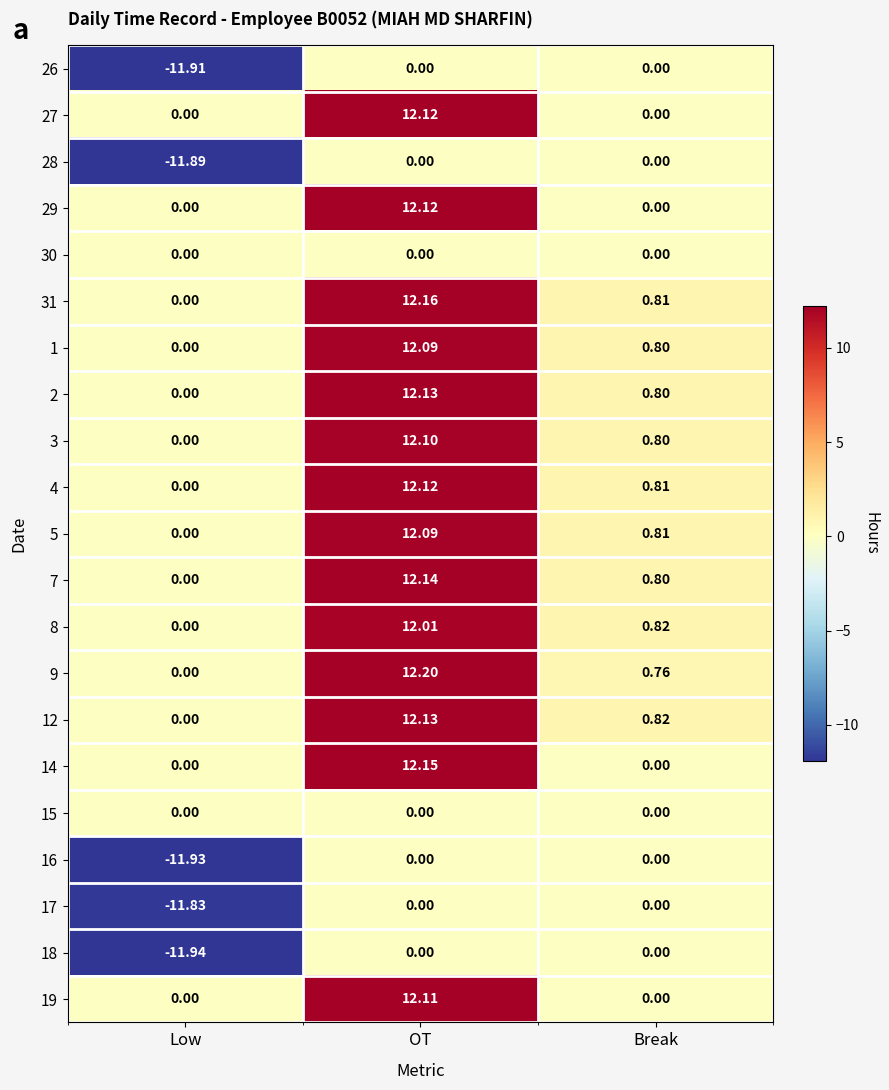

How many categories are shown in the chart?

3